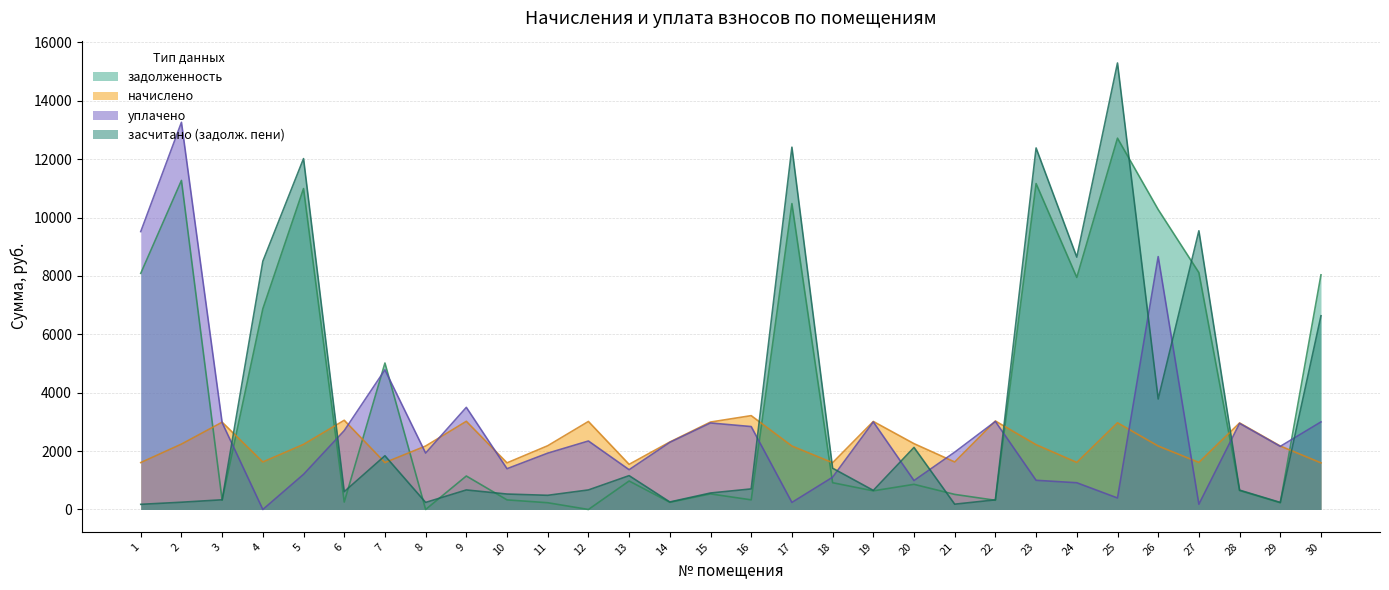

What are all the series names shown in the legend?

задолженность, начислено, уплачено, засчитано (задолж. пени)